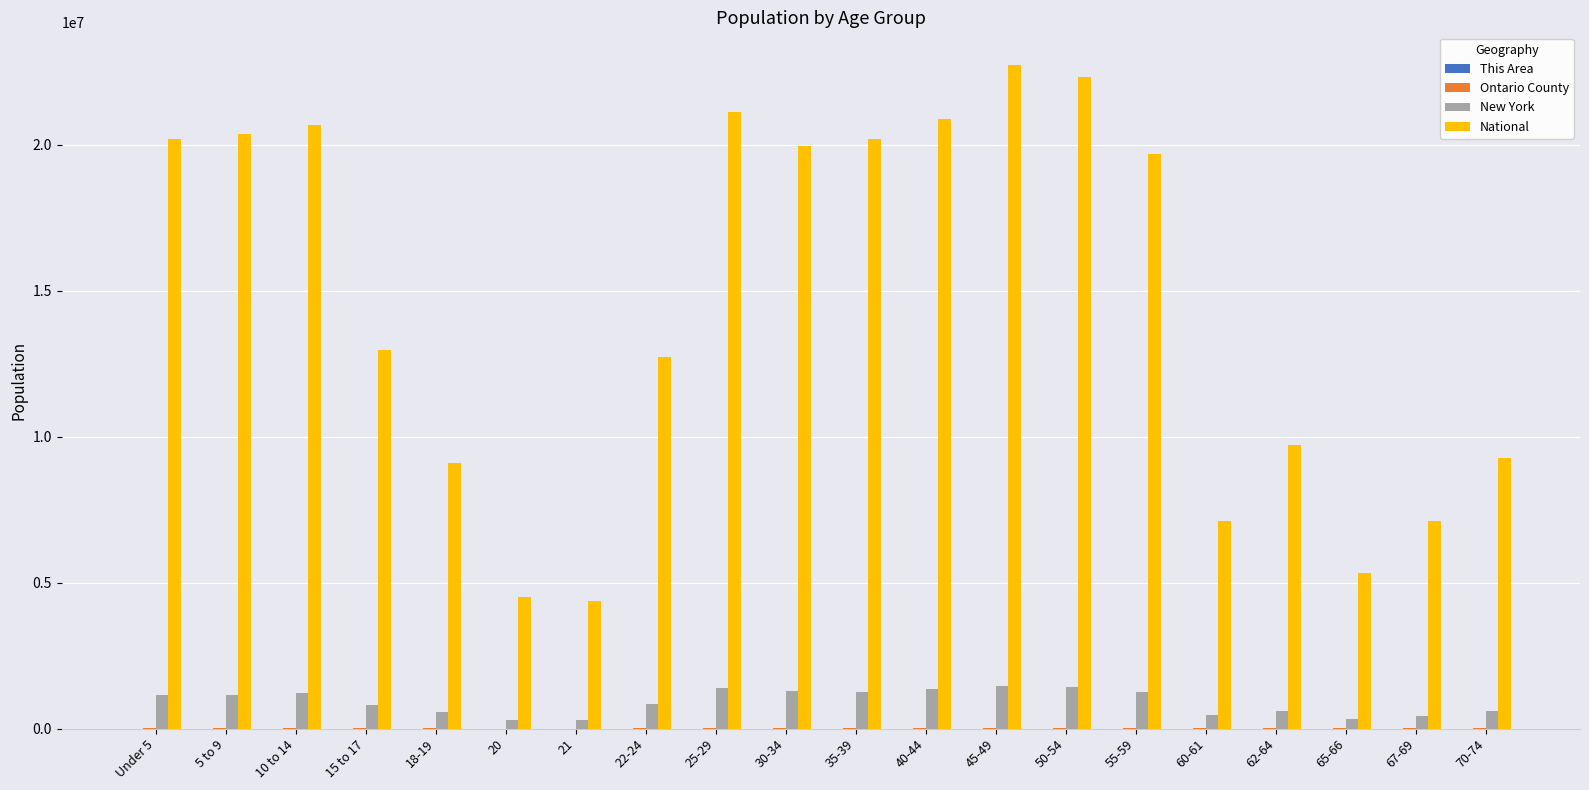

Is the value of New York at 60-61 greater than the value of National at 35-39?

No